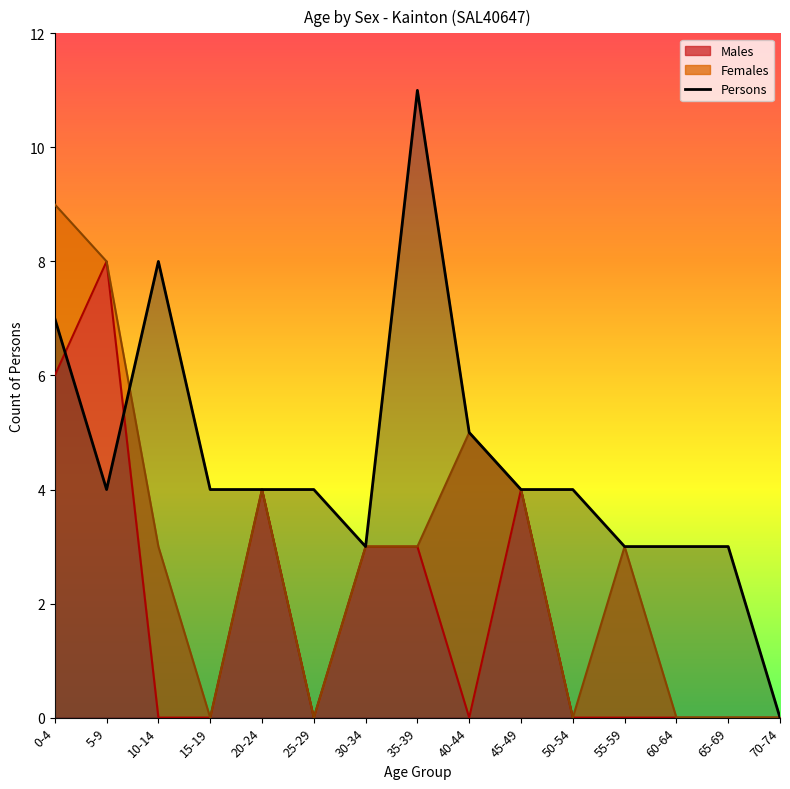

The Males series shows -4 at 10-14. True or false?

False